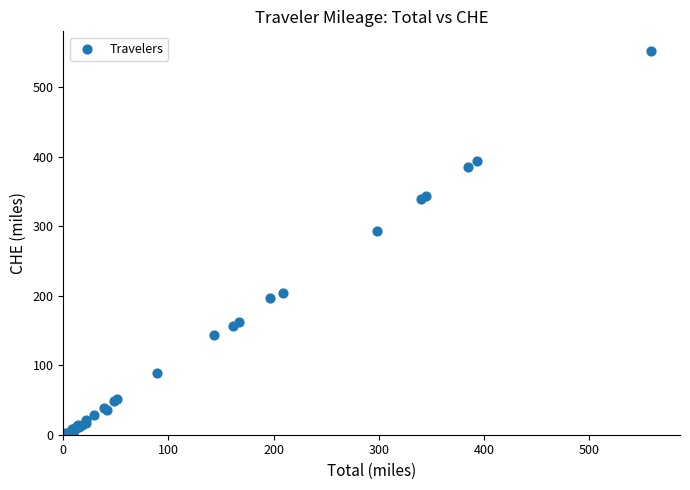

What Y value in the scatter plot is closest to 276?

292.8